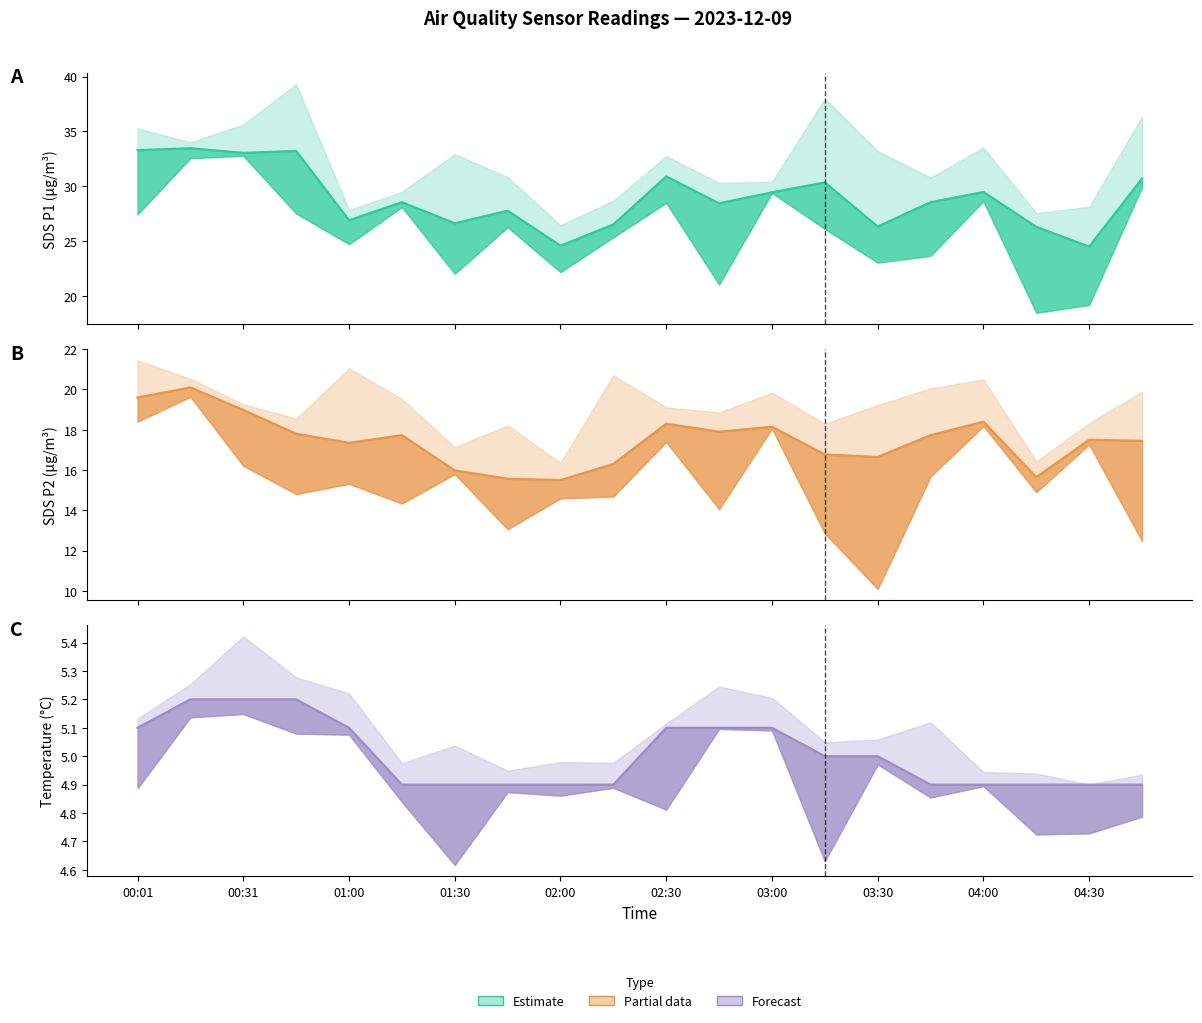

What is the lowest value of the Temp (estimate) series?

4.9